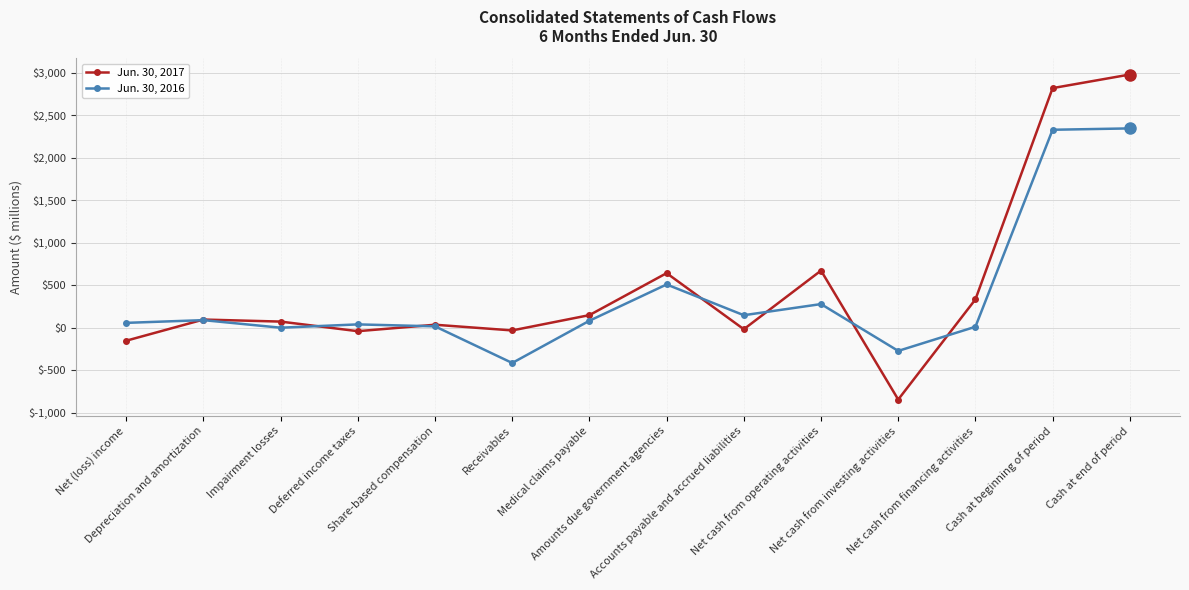

What is the difference between the highest and lowest values at Impairment losses?

72